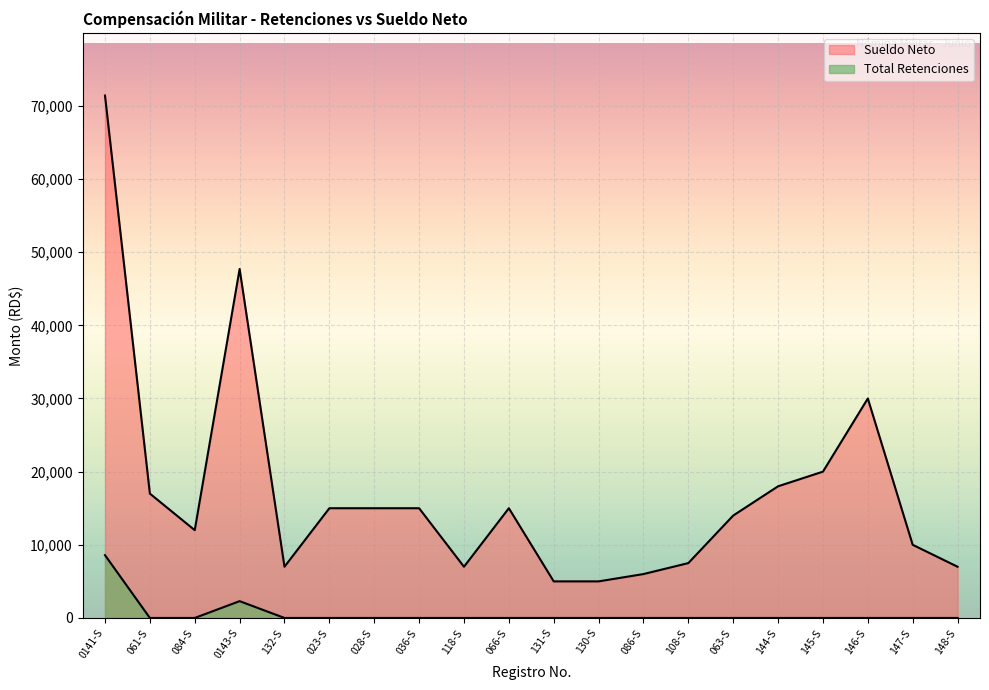

Reading left to right, what are all the values shown in this chart?

Total Retenciones: 0141-S=8582.9	061-S=0.0	084-S=0.0	0143-S=2297.2	132-S=0.0	023-S=0.0	028-S=0.0	036-S=0.0	118-S=0.0	066-S=0.0	131-S=0.0	130-S=0.0	086-S=0.0	108-S=0.0	063-S=0.0	144-S=0.0	145-S=0.0	146-S=0.0	147-S=0.0	148-S=0.0
Sueldo Neto: 0141-S=71417.1	061-S=17000.0	084-S=12000.0	0143-S=47702.8	132-S=7000.0	023-S=15000.0	028-S=15000.0	036-S=15000.0	118-S=7000.0	066-S=15000.0	131-S=5000.0	130-S=5000.0	086-S=6000.0	108-S=7500.0	063-S=14000.0	144-S=18000.0	145-S=20000.0	146-S=30000.0	147-S=10000.0	148-S=7000.0